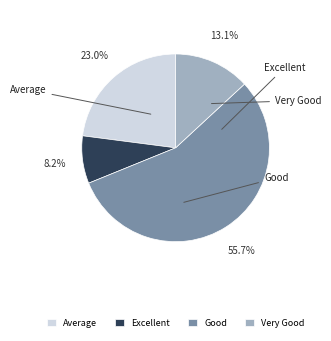

Combined, do Average and Very Good account for over 50%?

No